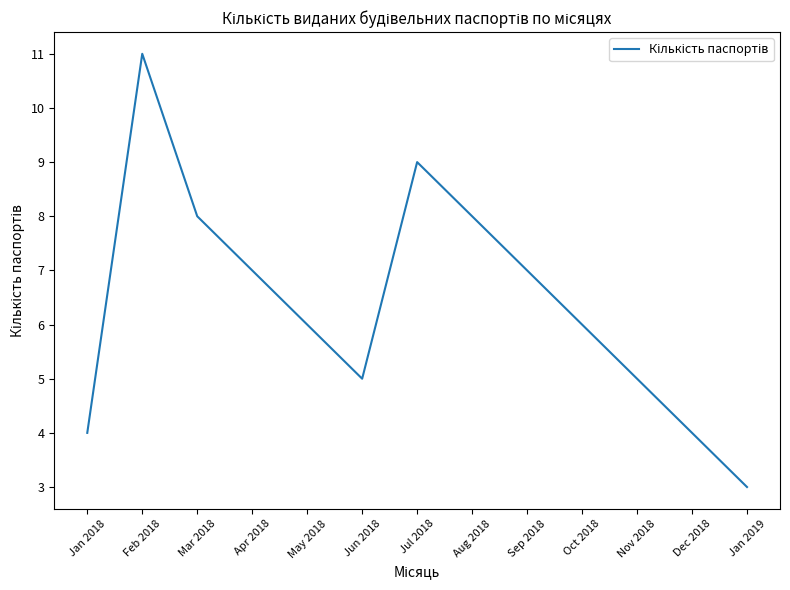

Where is the first local maximum?

Feb 2018